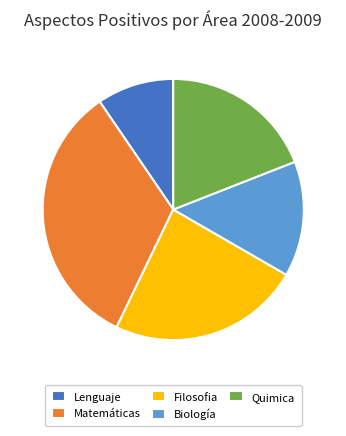

How many slices are in this pie chart?

5